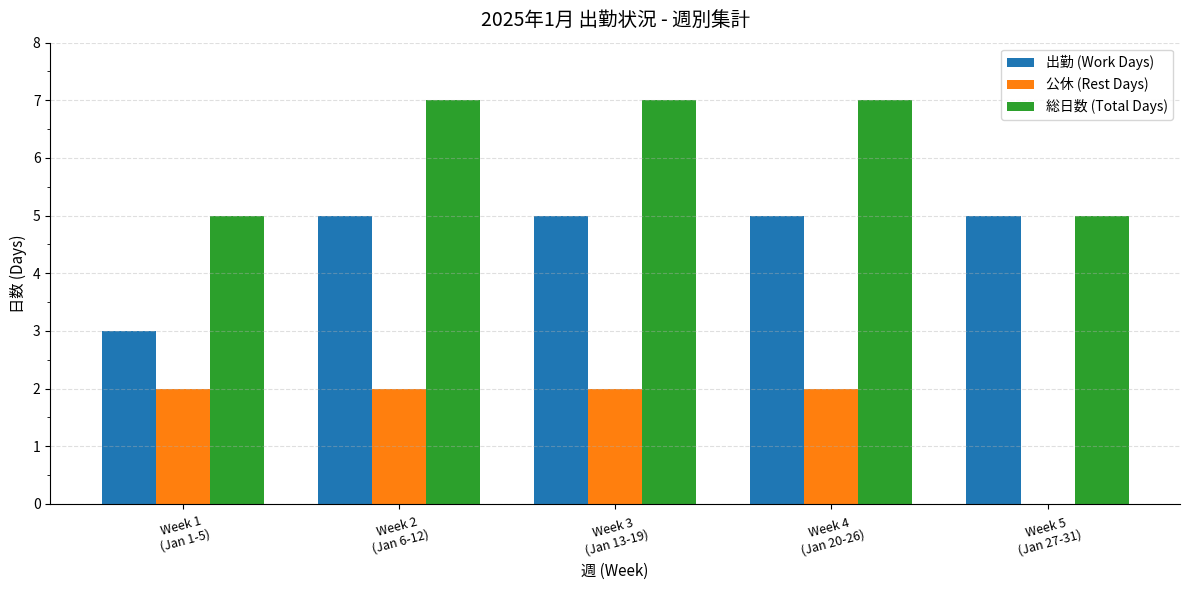

What is the maximum value for 総日数 (Total Days)?

7